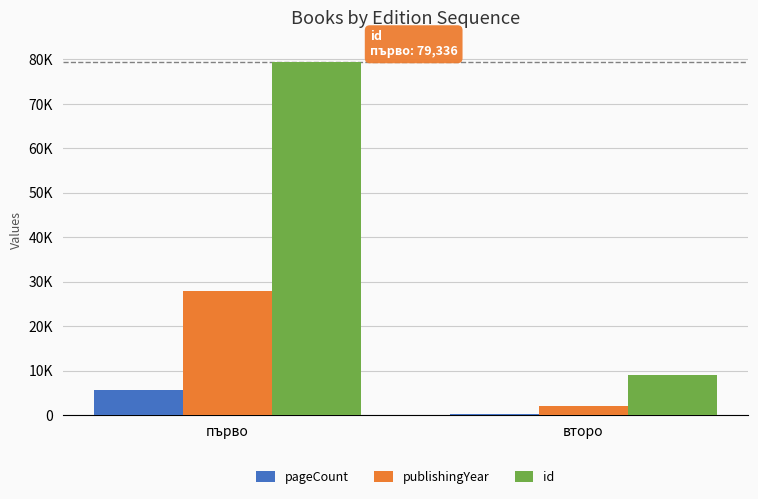

At how many categories does at least one series exceed 38193?

1